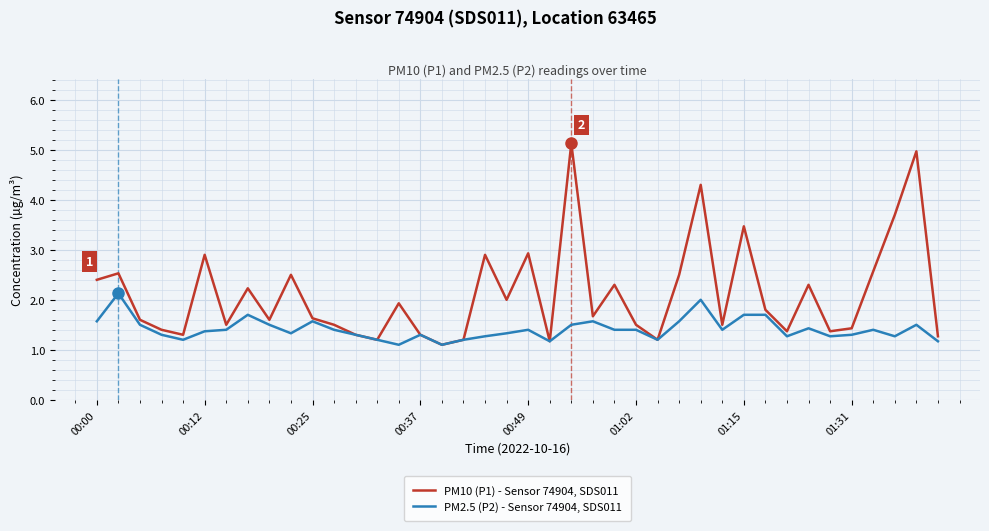

Which series has the largest total across all categories?

PM10 (P1) - Sensor 74904, SDS011